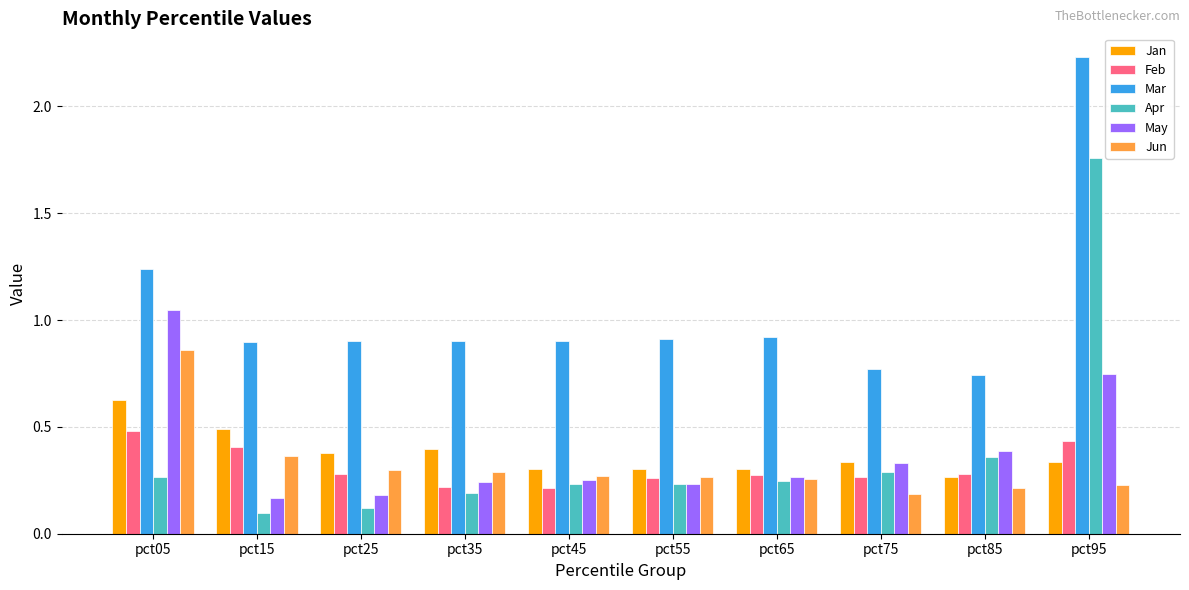

At which category is the sum across all series the highest?

pct95